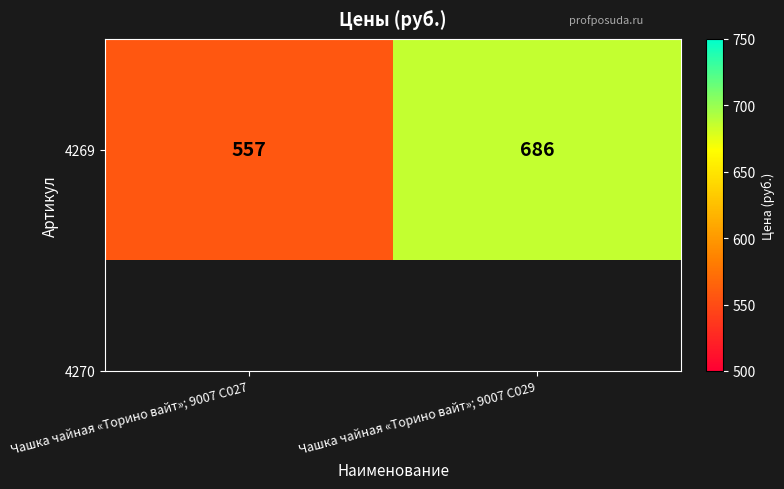

What is the approximate value at Чашка чайная «Торино вайт»; 9007 C027?

557